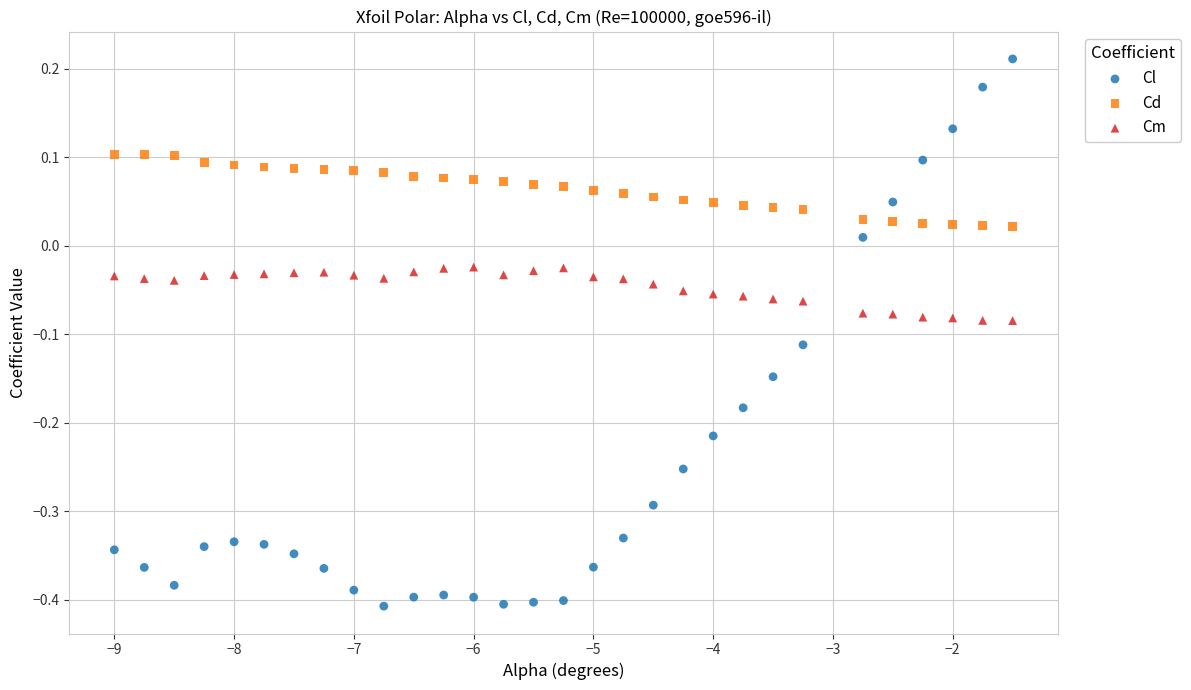

What is the X range (max minus min) for the scatter plot?

7.5